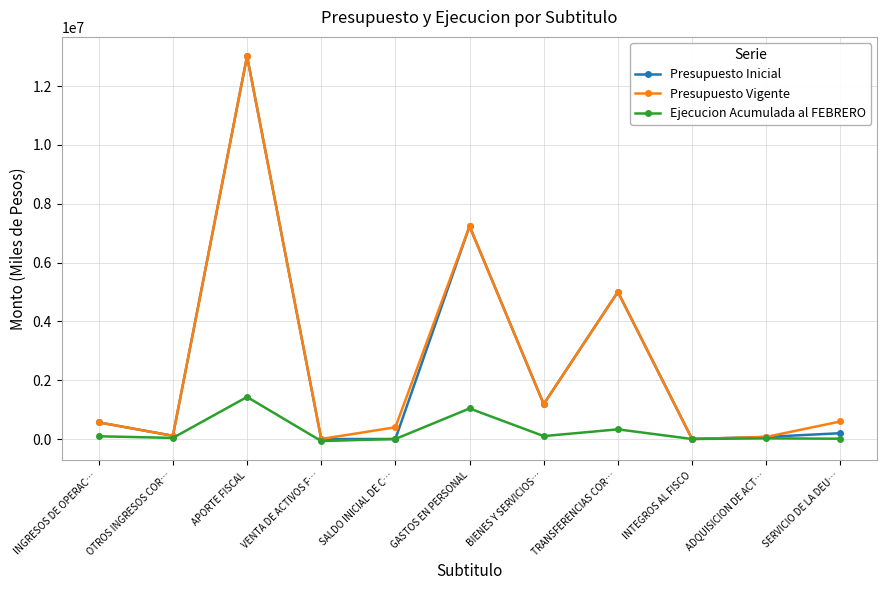

What is the greatest value displayed?

13018597